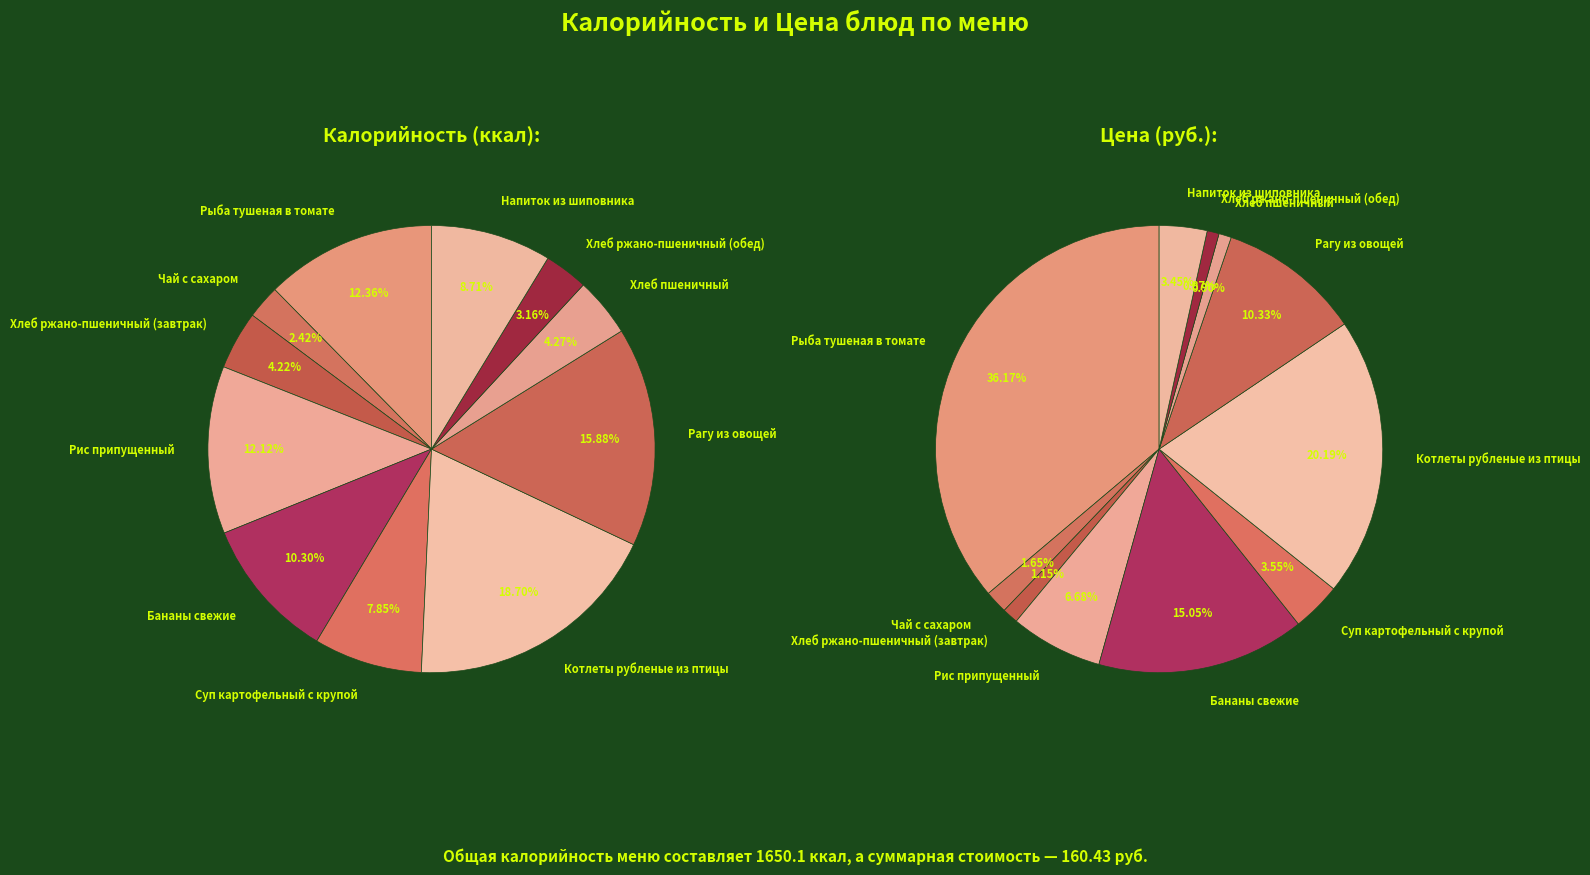

What is the difference between the highest and lowest values at Хлеб пшеничный?

69.0